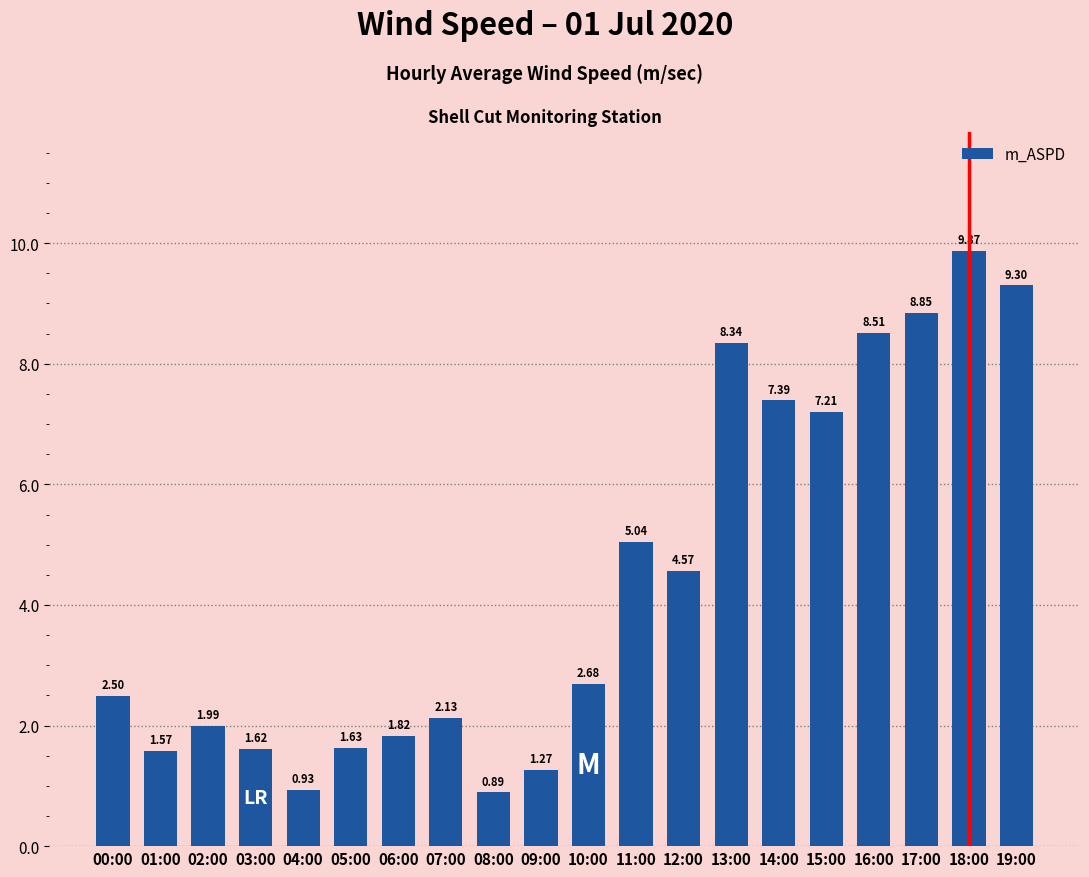

Are the bars grouped side by side (vs. stacked)?

No